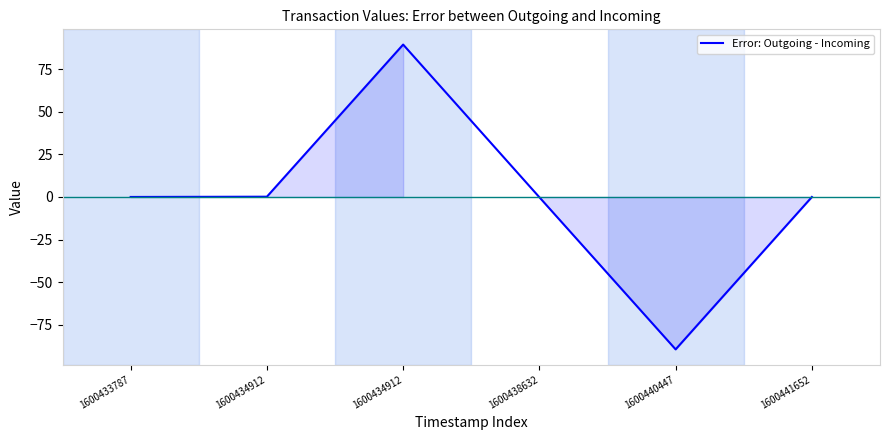

What is the change in value from 1600433787 to 1600434912?

+89.6